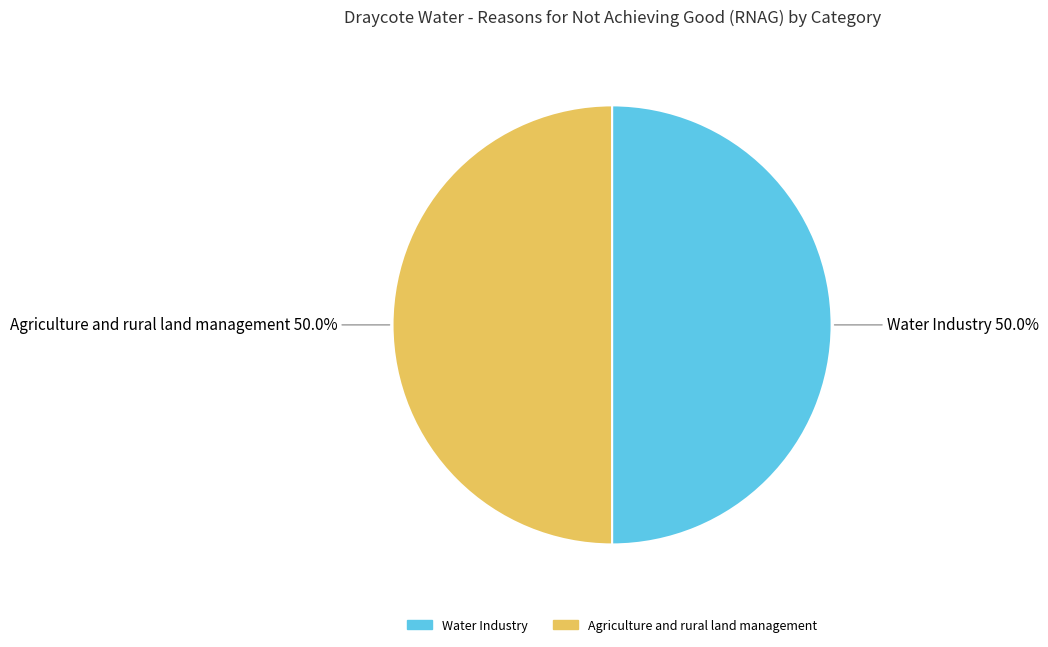

Approximately how many times larger is the value at Water Industry compared to Agriculture and rural land management?

1.0